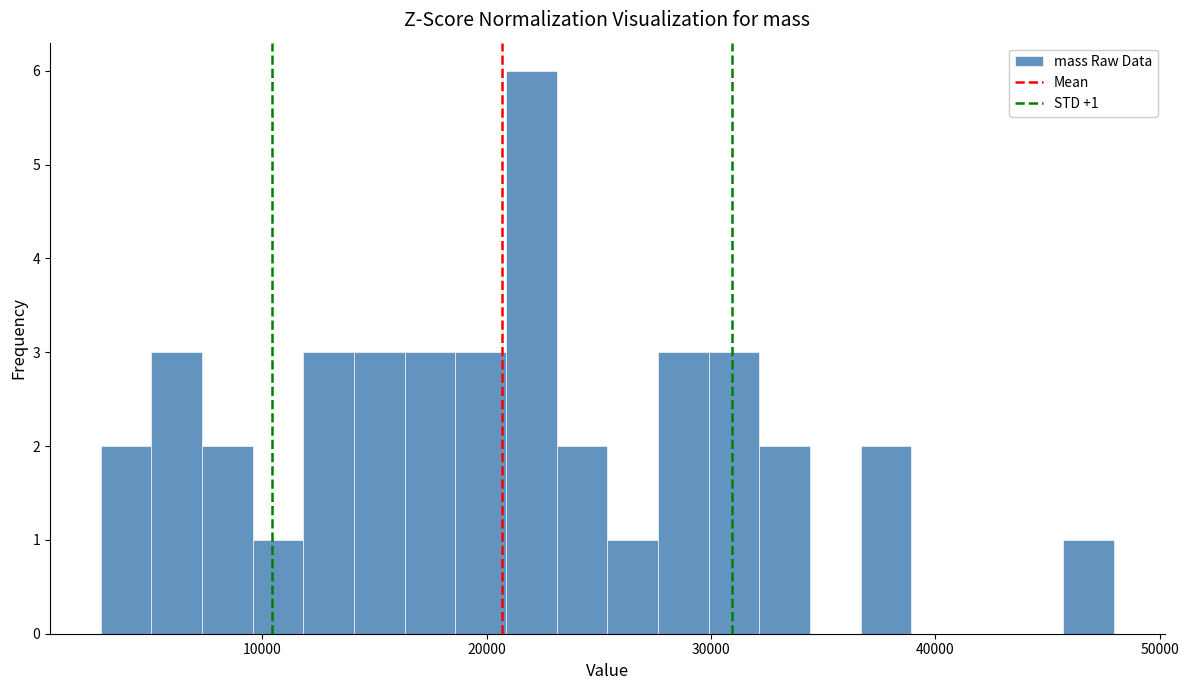

Read against the x-axis, roughly where is the centre of the tallest bar?

22000